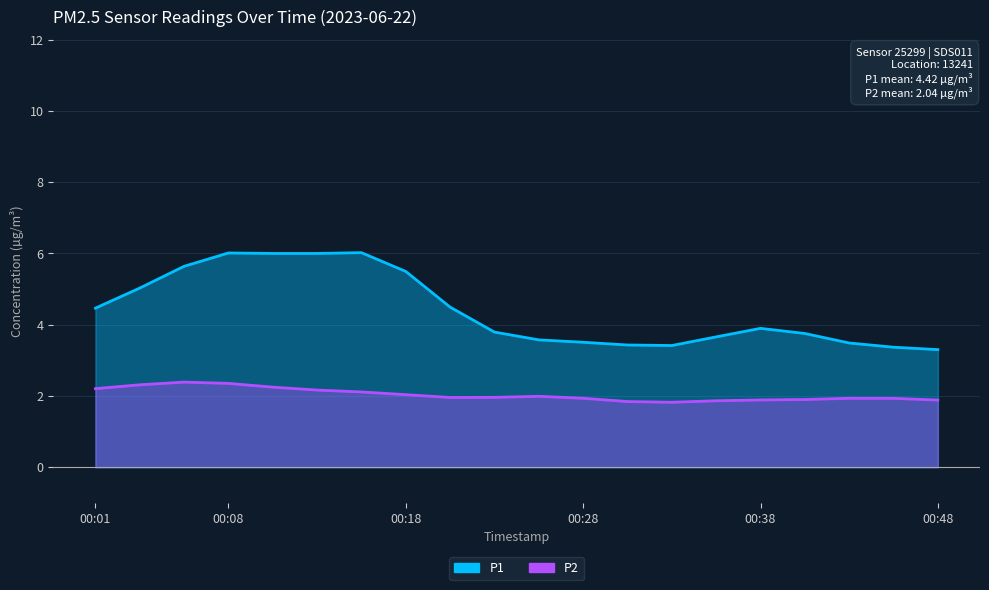

The value of P2 at 00:28 is 2.0. True or false?

True